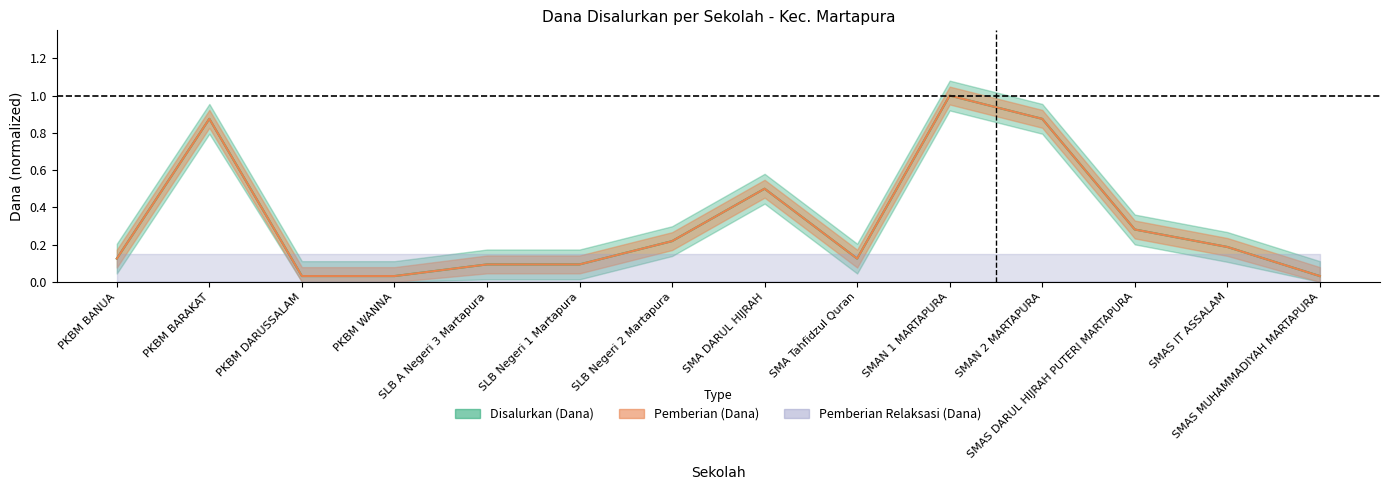

True or false: Disalurkan (Dana) has a value of 0.0 at SMAS MUHAMMADIYAH MARTAPURA.

False